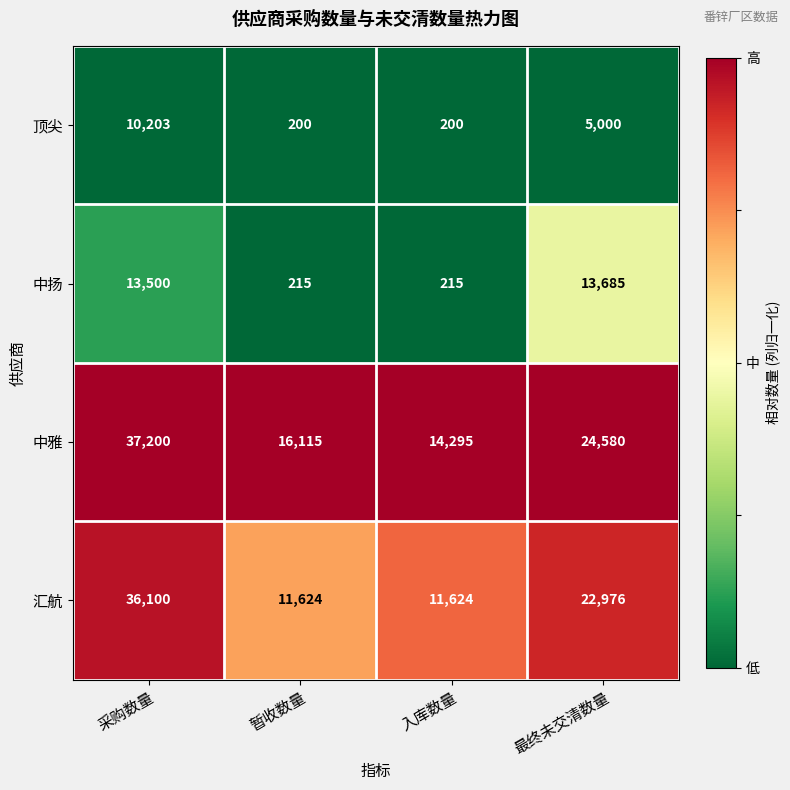

What is the total value across all series at 采购数量?

97003